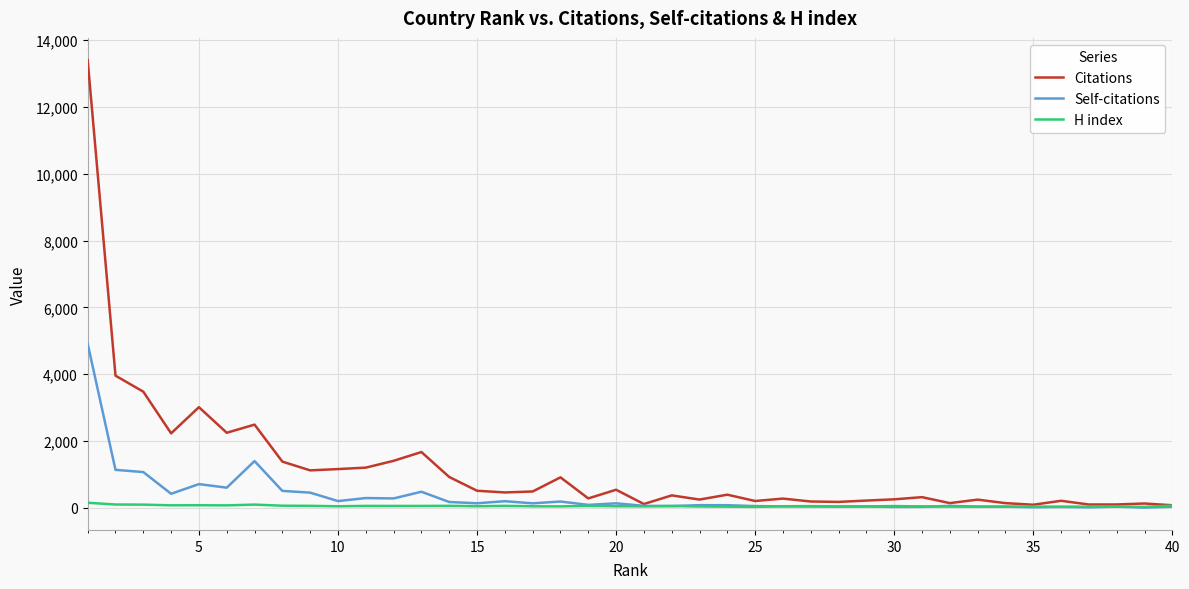

Rank the series by their maximum value, from lowest to highest.

H index, Self-citations, Citations